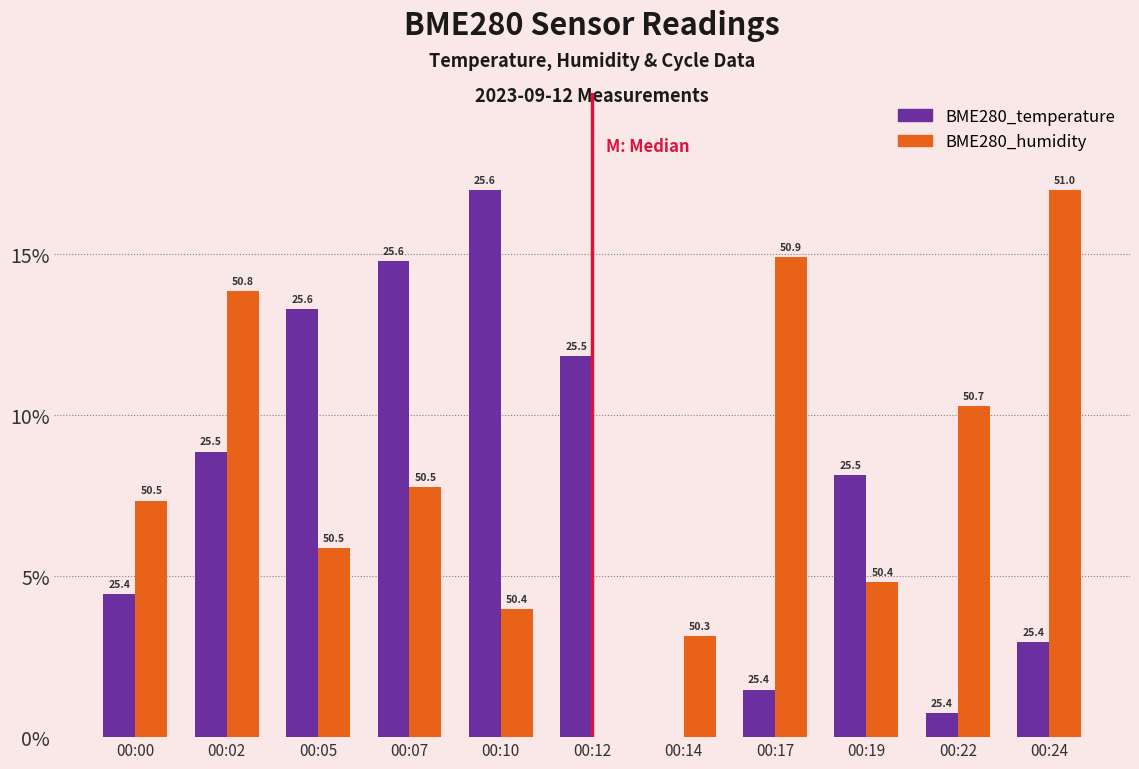

What are all the series names shown in the legend?

BME280_temperature, BME280_humidity